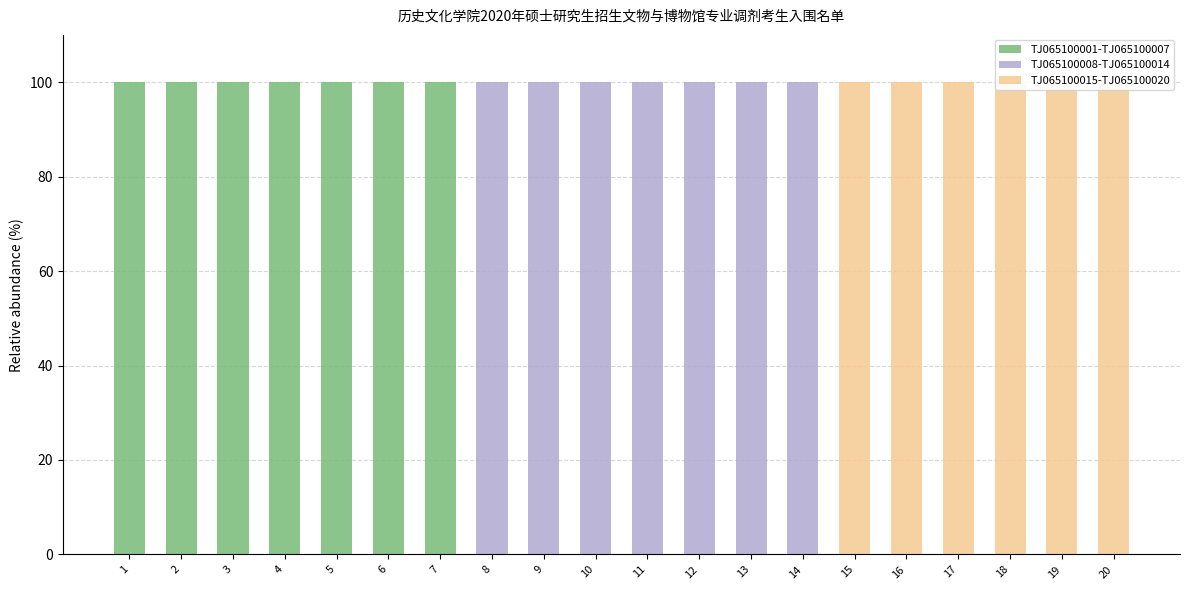

Count the TJ065100015-TJ065100020 values in the range 0 to 100.

20